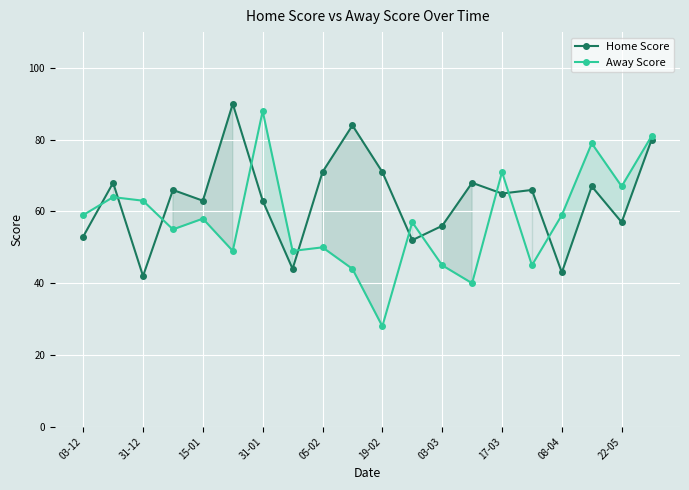

How many values in the Home Score series exceed 66?

8